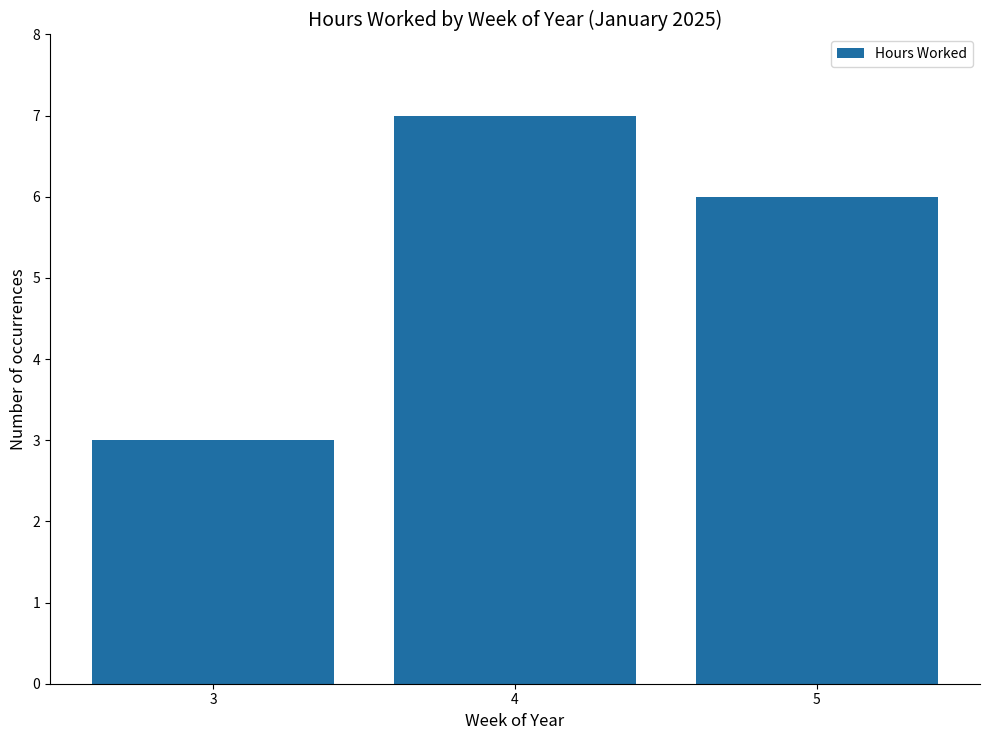

What is the average value?

5